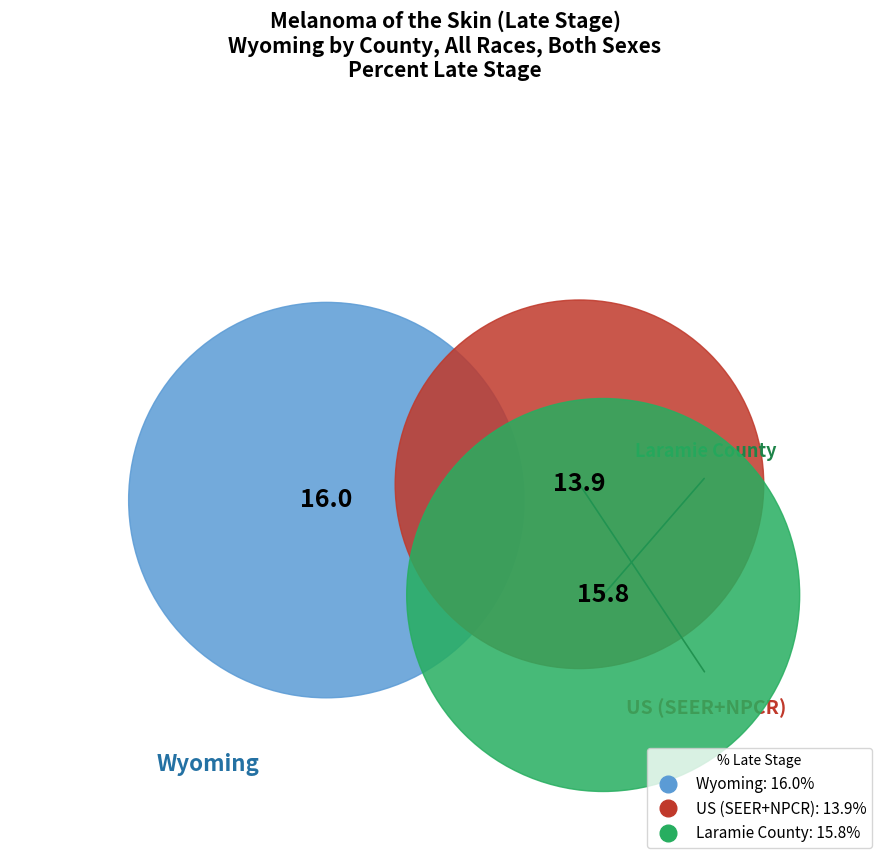

What portion of the pie excludes Laramie County?

65.4%